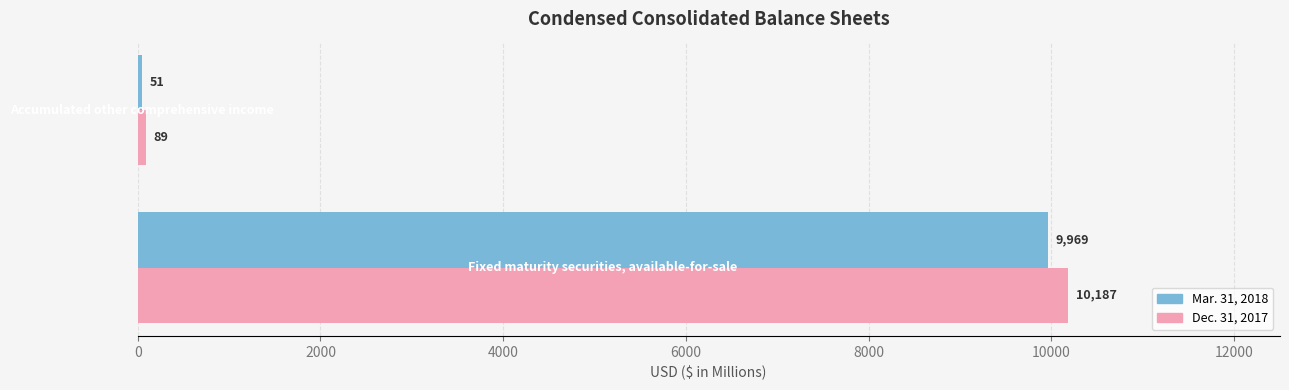

What is the sum of all Dec. 31, 2017 values?

10276